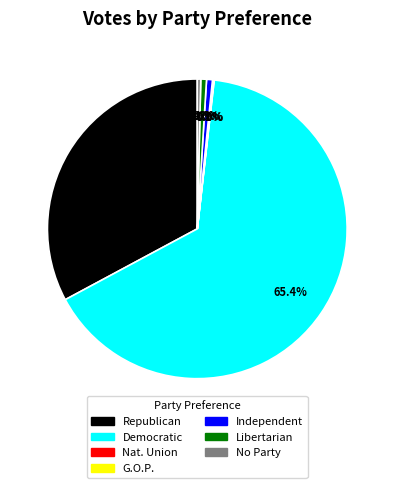

Is there a majority slice in this chart?

Yes